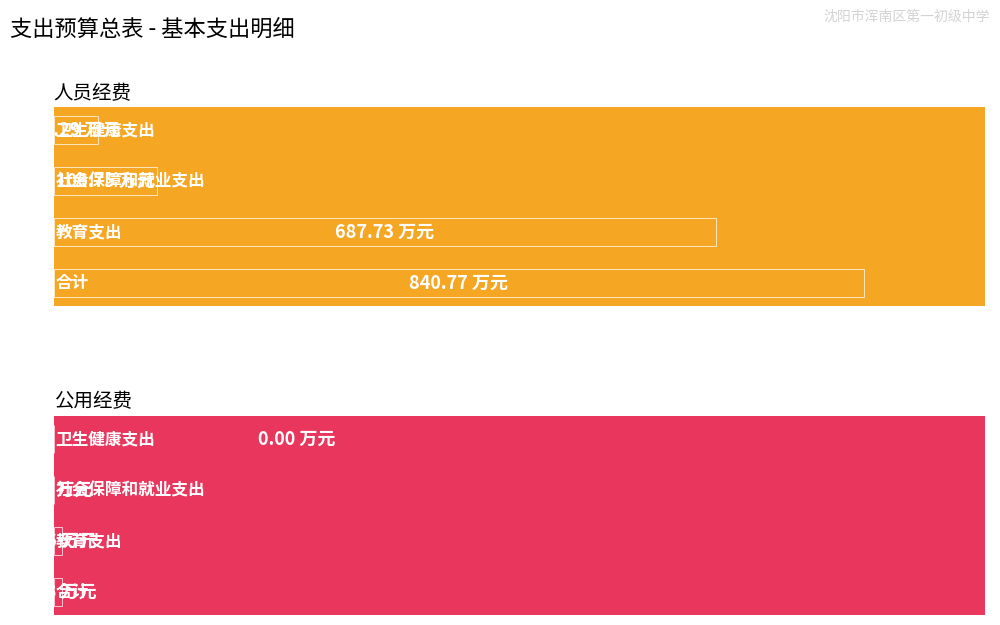

Reading left to right, extract all data points from this chart.

人员经费: 0=840.8	200=687.7	400=106.8	600=46.3
公用经费: 0=9.0	200=9.0	400=0.1	600=0.0